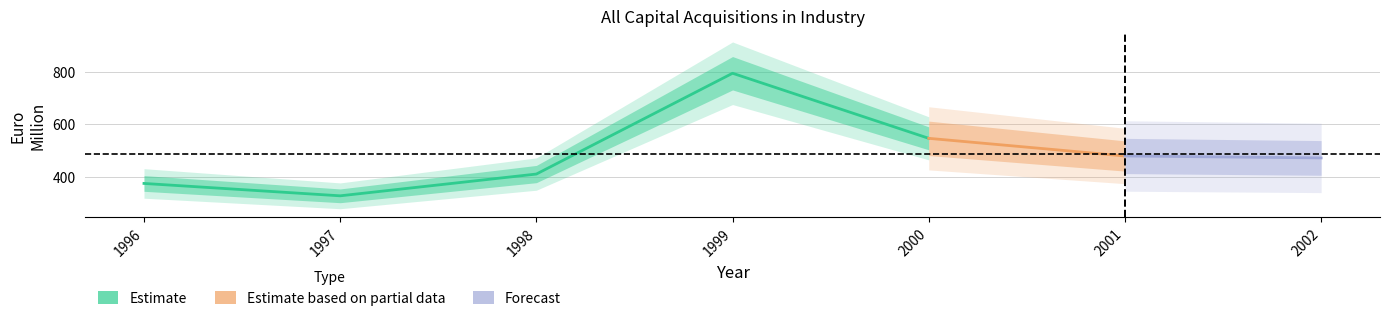

Between 2001 and 1996, which is larger?

2001